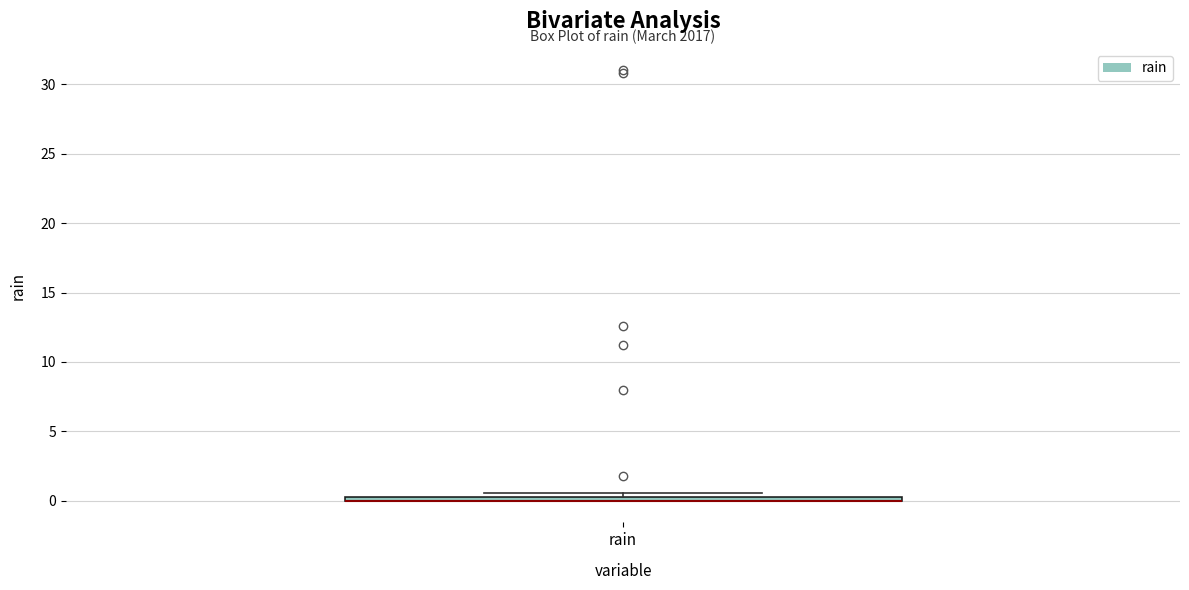

Where is the upper edge of the box for rain on the y-axis? The values are not printed on the chart, so give them approximately, as read against the axis.

0.5